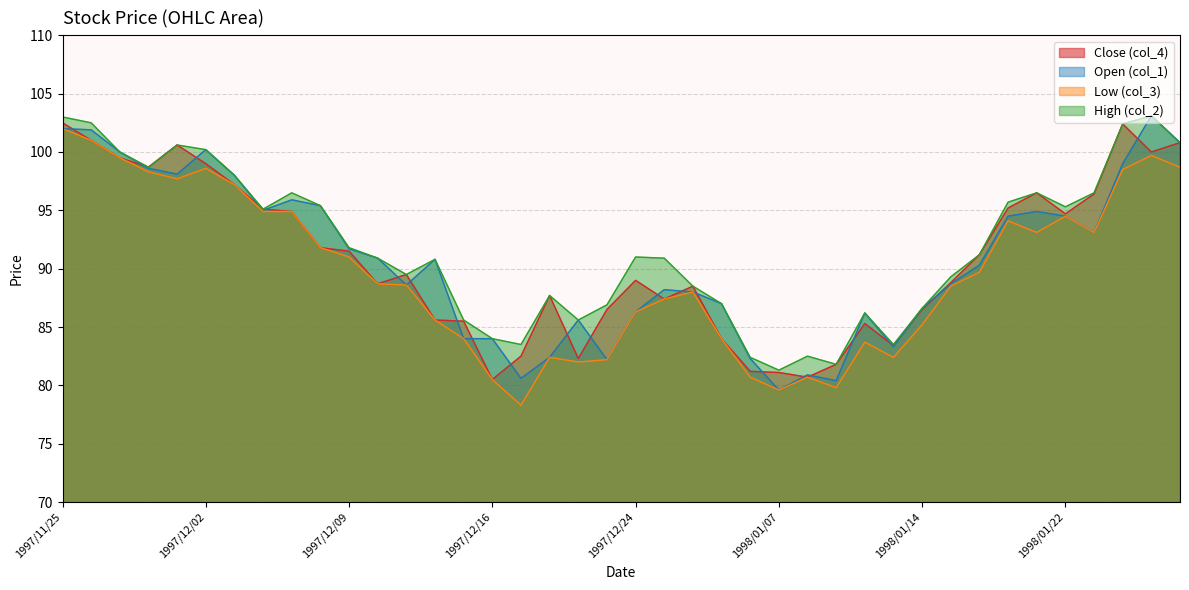

What are all the series names shown in the legend?

Close (col_4), Open (col_1), Low (col_3), High (col_2)